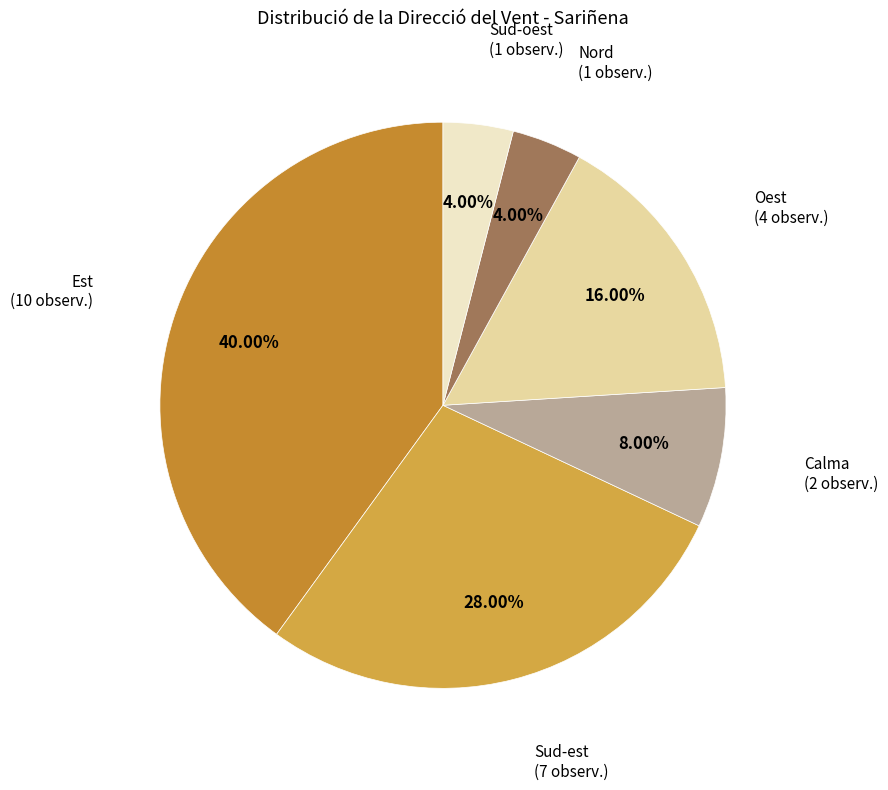

How many slices are in this pie chart?

6